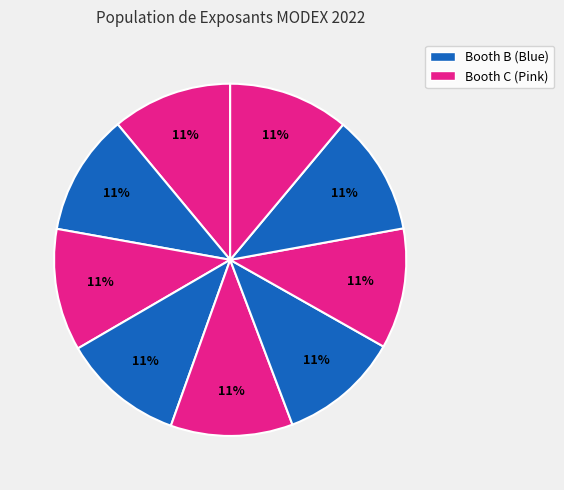

How many segments does this pie chart have?

9